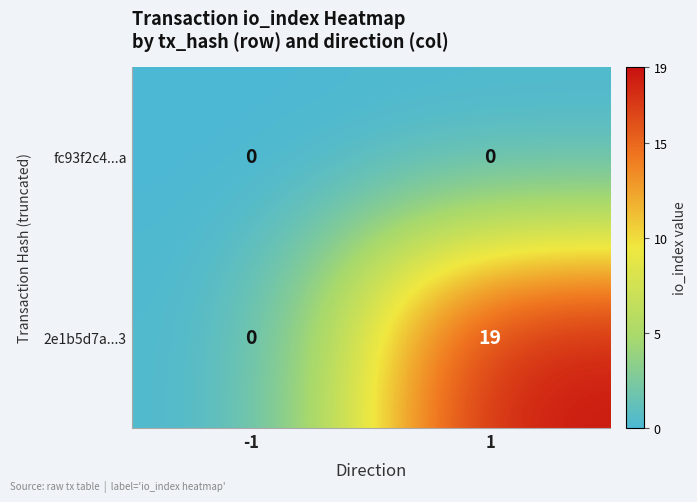

Rank the series at 1 from highest to lowest value.

2e1b5d7a...3, fc93f2c4...a